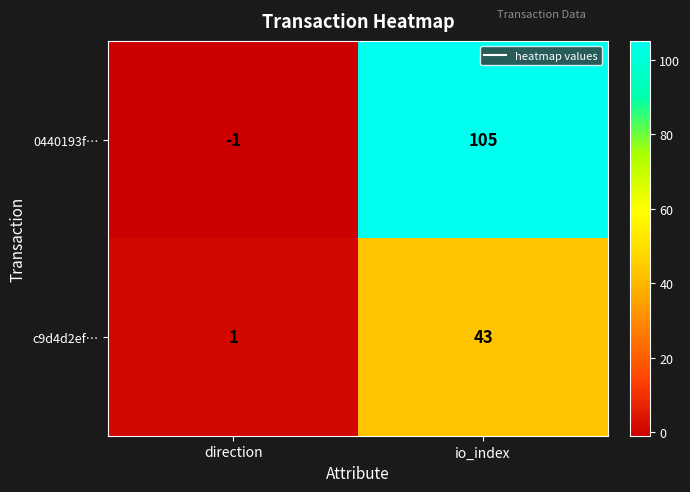

What is the difference between the c9d4d2ef… values at direction and io_index?

42